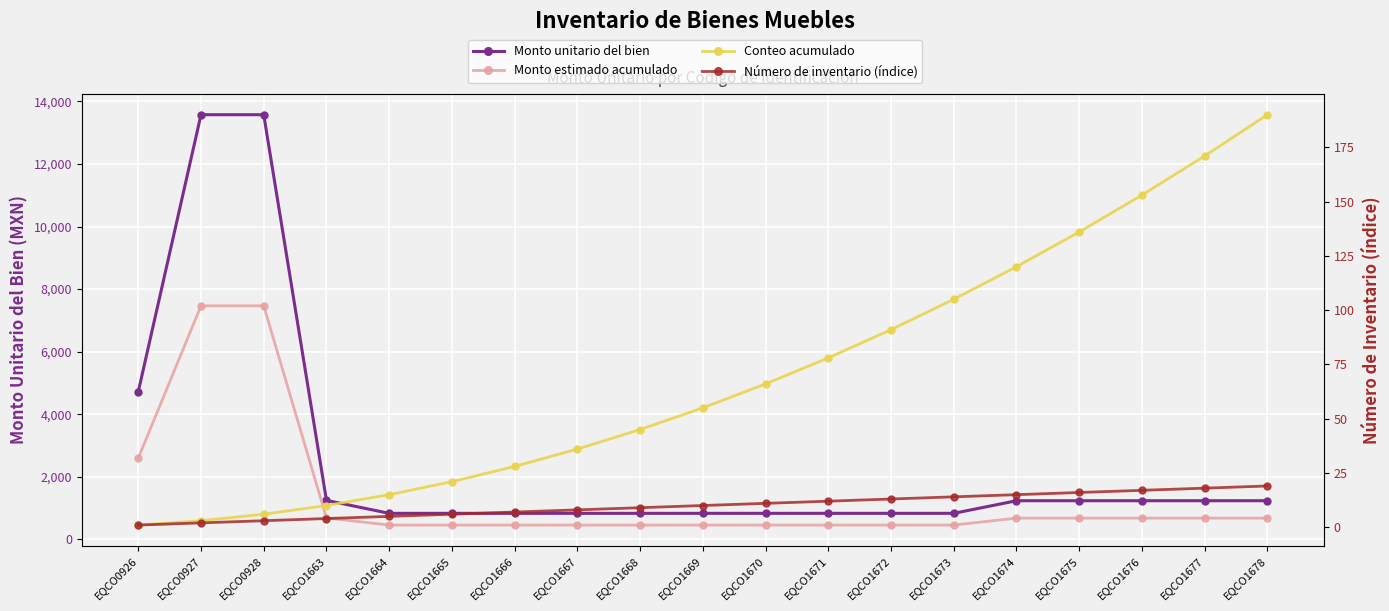

What is the sum of the Monto unitario del bien values at EQCO1671 and EQCO1673?

1665.4